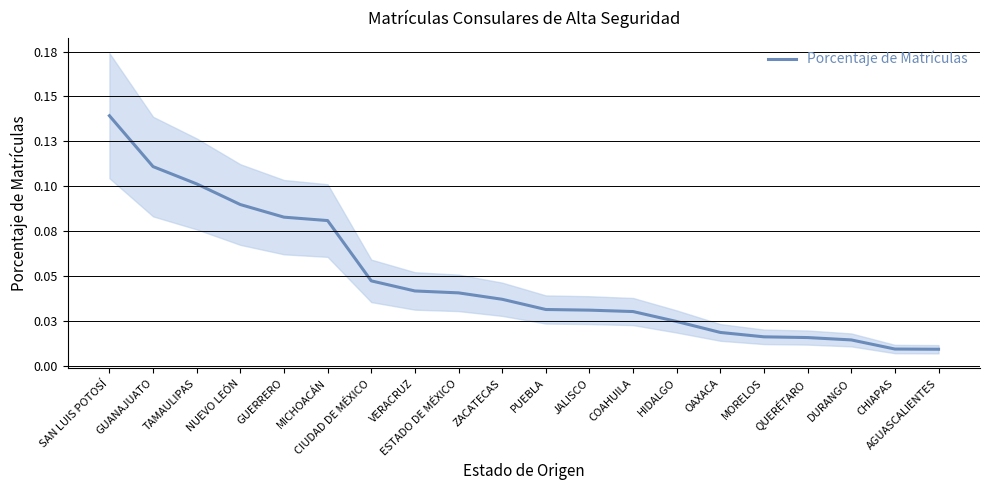

Rank the categories by value from highest to lowest.

SAN LUIS POTOSÍ, GUANAJUATO, TAMAULIPAS, NUEVO LEÓN, GUERRERO, MICHOACÁN, CIUDAD DE MÉXICO, VERACRUZ, ESTADO DE MÉXICO, ZACATECAS, PUEBLA, JALISCO, COAHUILA, HIDALGO, OAXACA, MORELOS, QUERÉTARO, DURANGO, CHIAPAS, AGUASCALIENTES